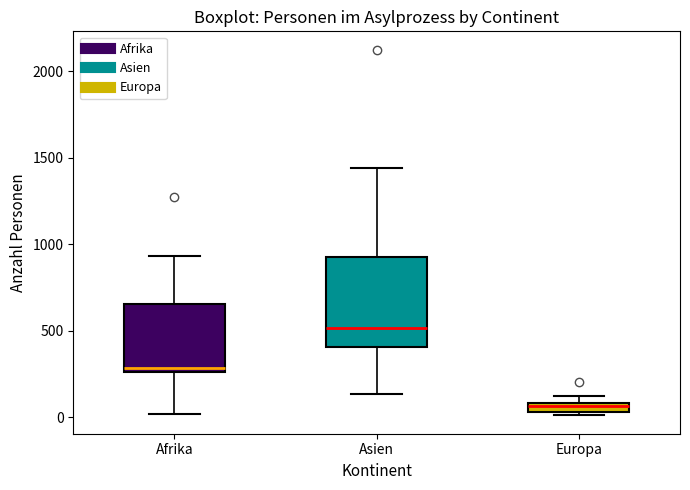

Comparing the boxes themselves (not the whiskers), which one is the tallest?

Asien